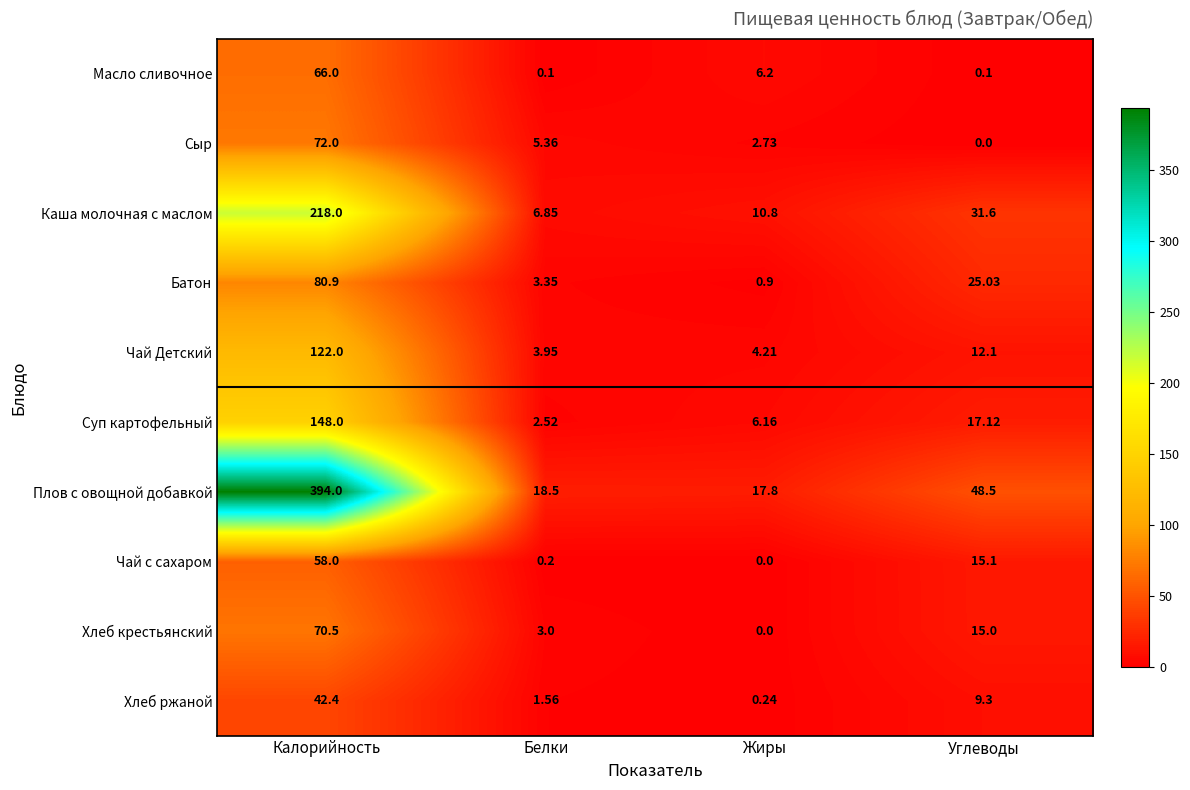

Rank the series by their maximum value, from highest to lowest.

Плов с овощной добавкой, Каша молочная с маслом, Суп картофельный, Чай Детский, Батон, Сыр, Хлеб крестьянский, Масло сливочное, Чай с сахаром, Хлеб ржаной